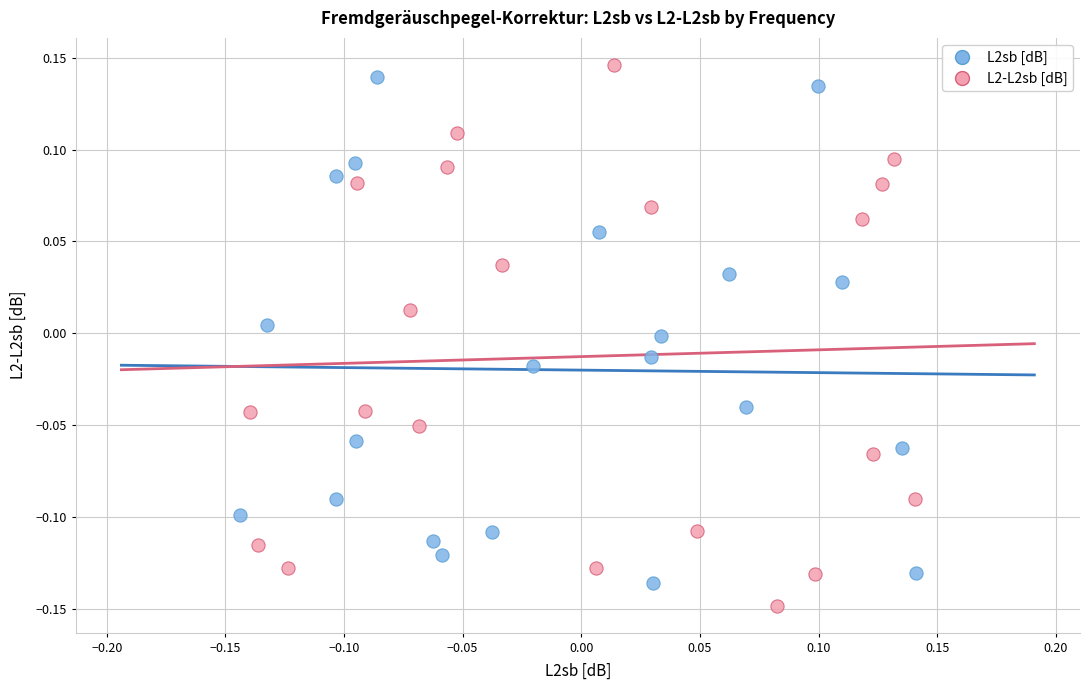

Which series reaches the maximum Y coordinate?

L2-L2sb [dB]